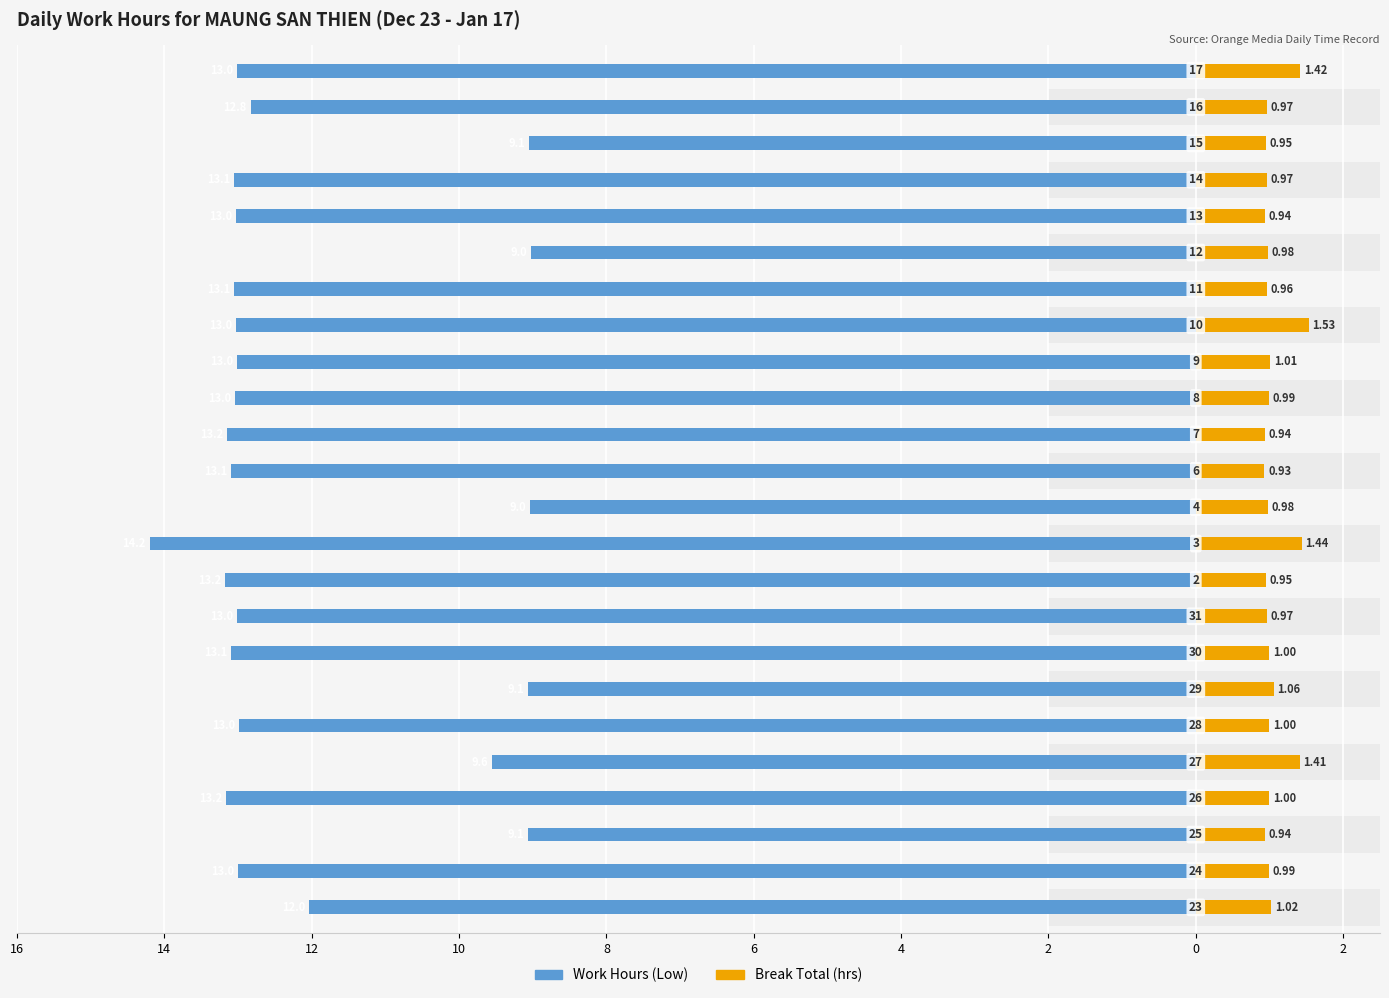

The Break Total (hrs) series shows 1.5 at 14. True or false?

False